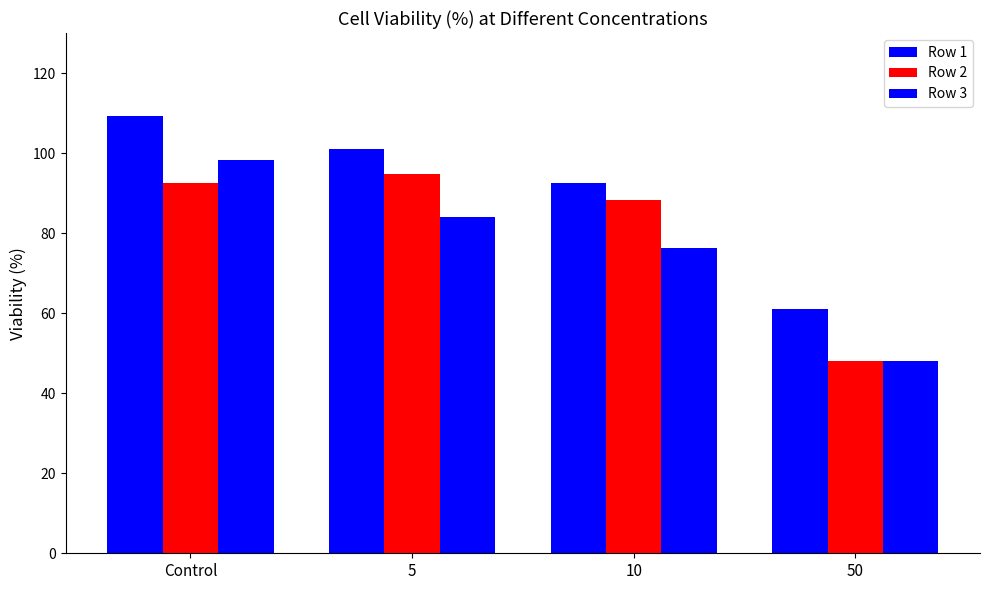

Is the value of Row 3 at 10 greater than the value of Row 1 at Control?

No